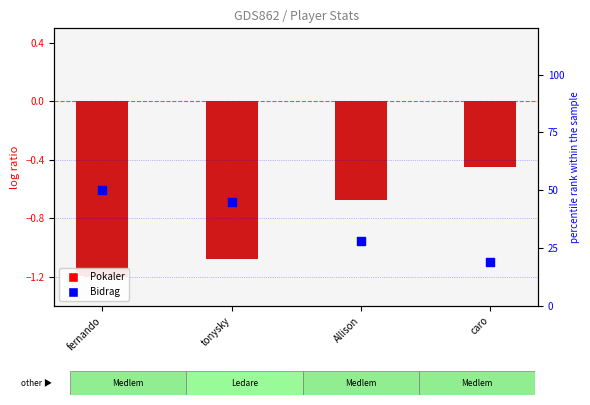

At how many categories does at least one series exceed 29?

2